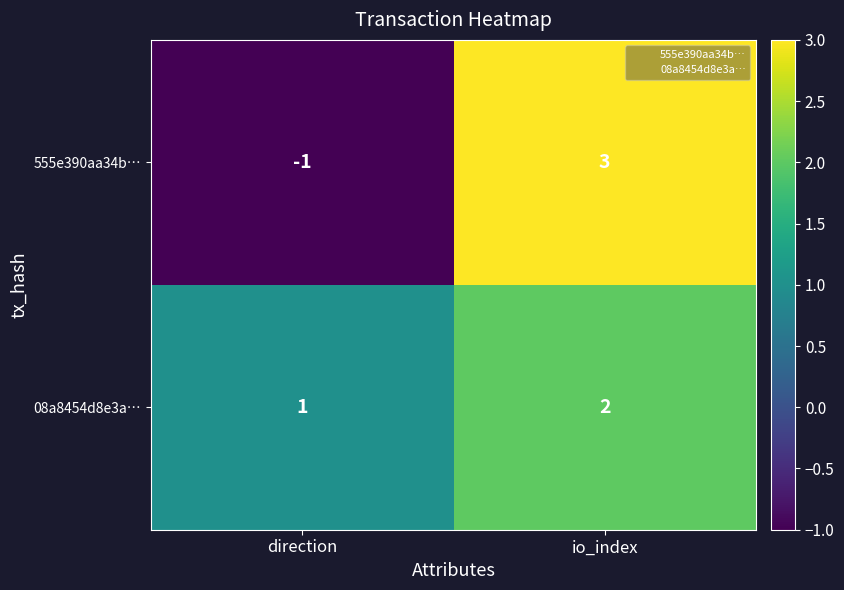

Rank the categories by 08a8454d8e3a… value from lowest to highest.

direction, io_index